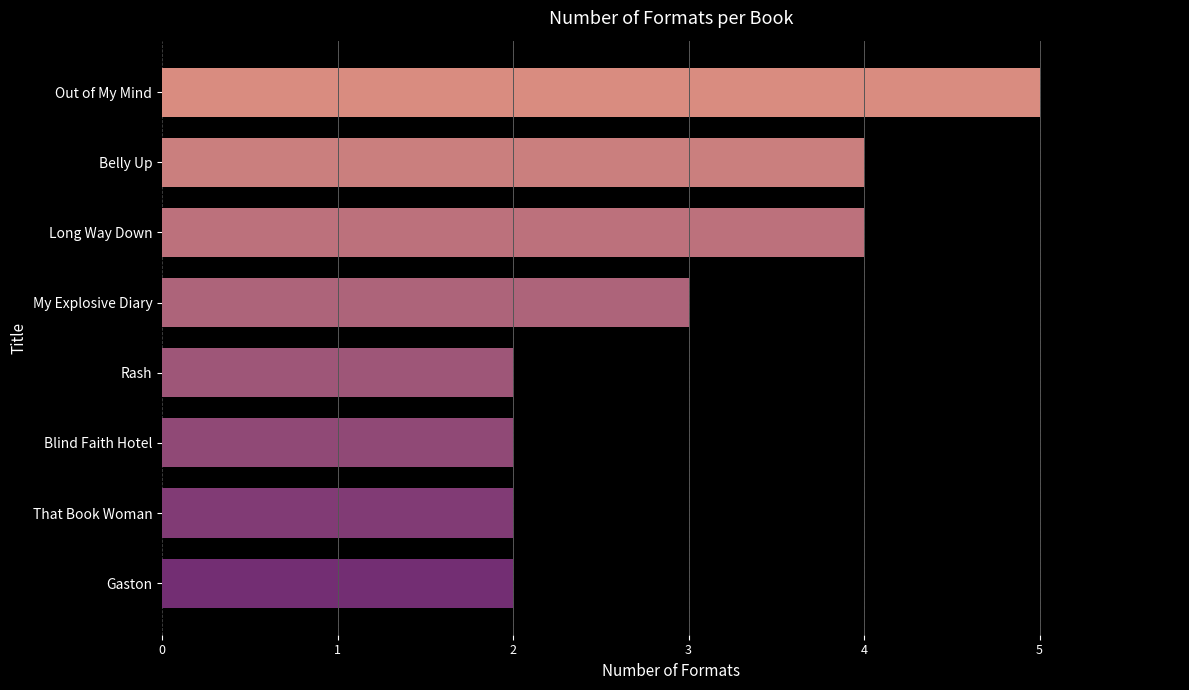

What is the sum of the values at Out of My Mind and Belly Up?

9